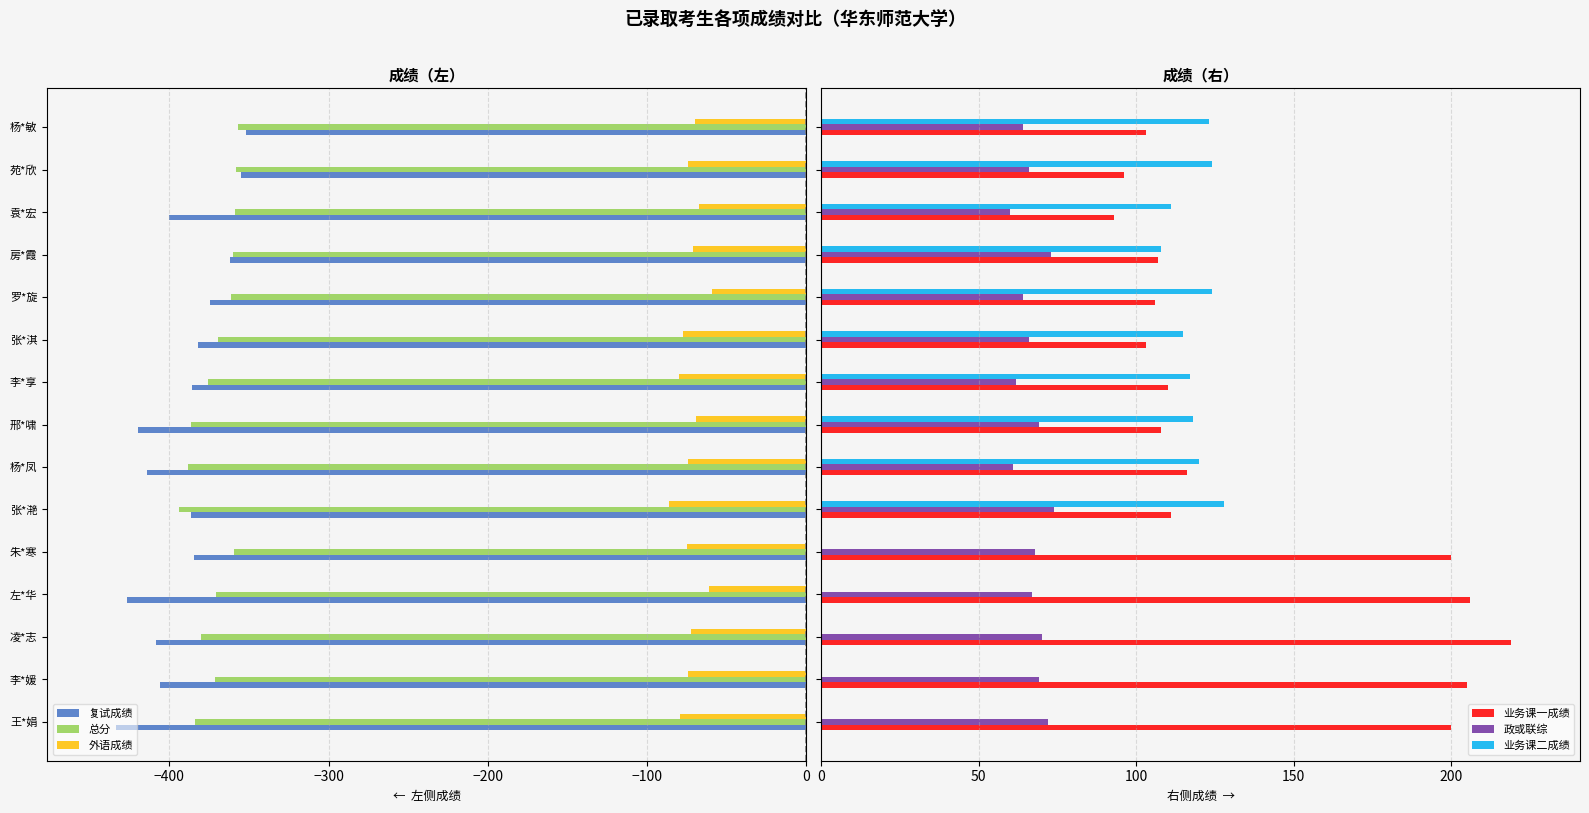

Is the value of 总分 at 邢*啸 greater than the value of 外语成绩 at 杨*敏?

No